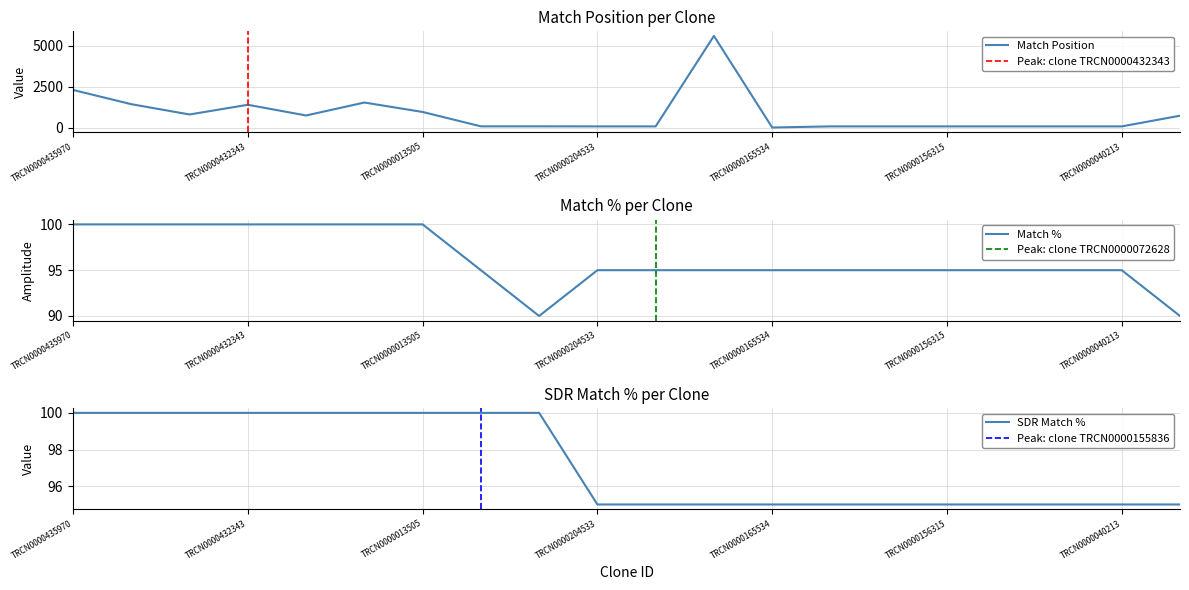

What is the total value across all series at TRCN0000138973?

921